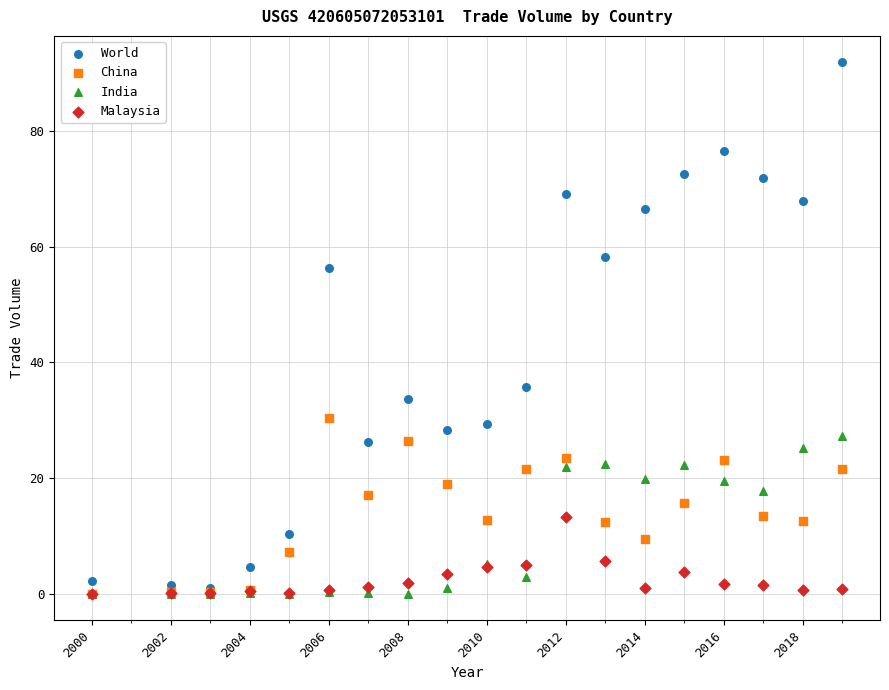

Across all series, what Y value is closest to 45?

35.8